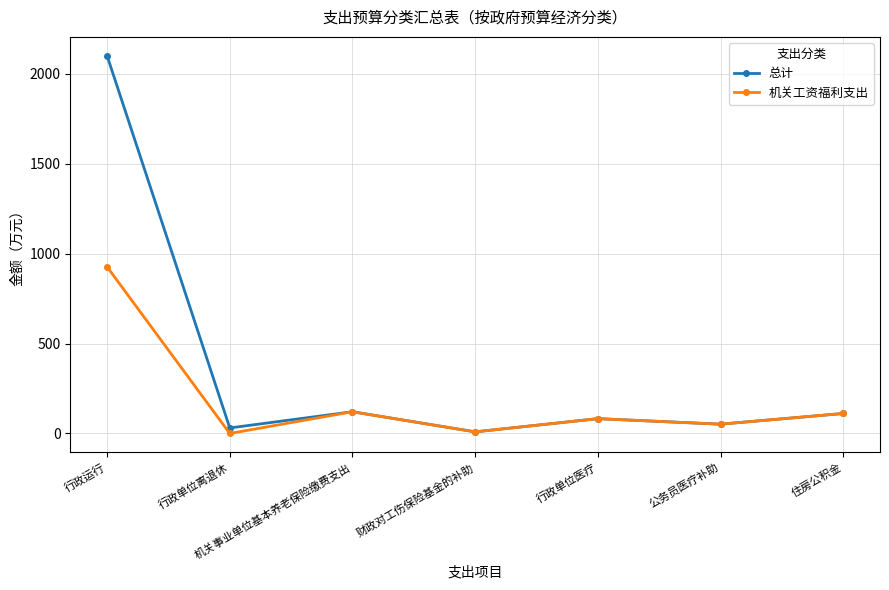

Which series has the widest spread of values?

总计